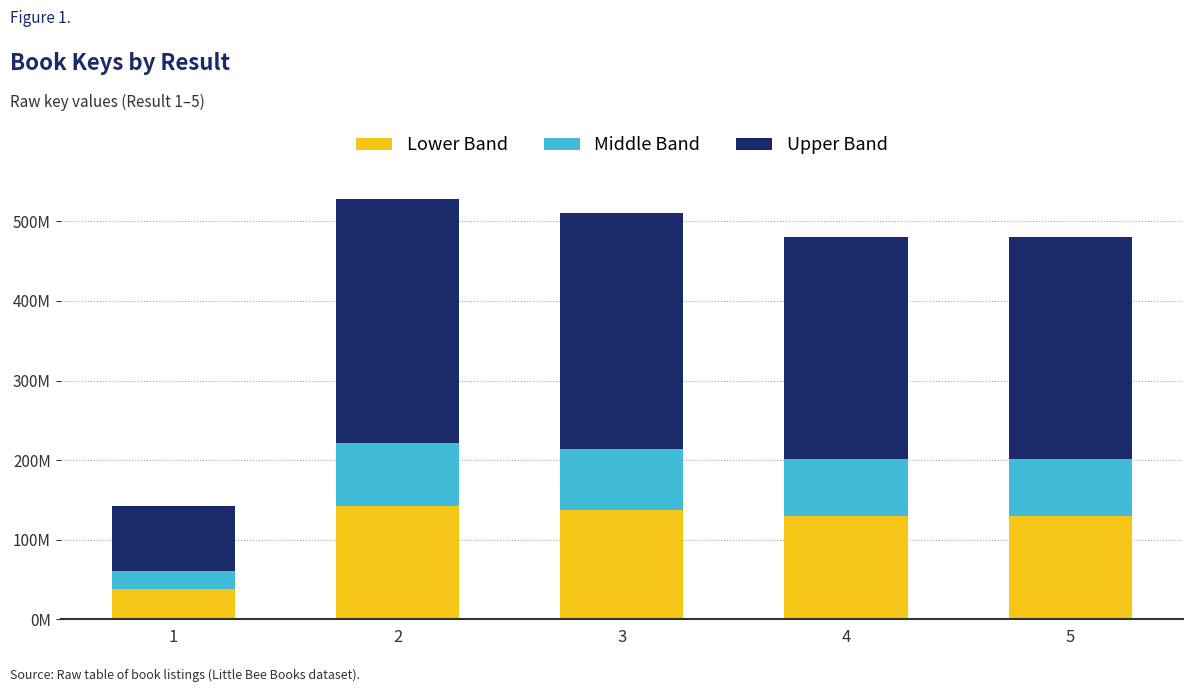

Which has a higher value, 3 or 4?

3